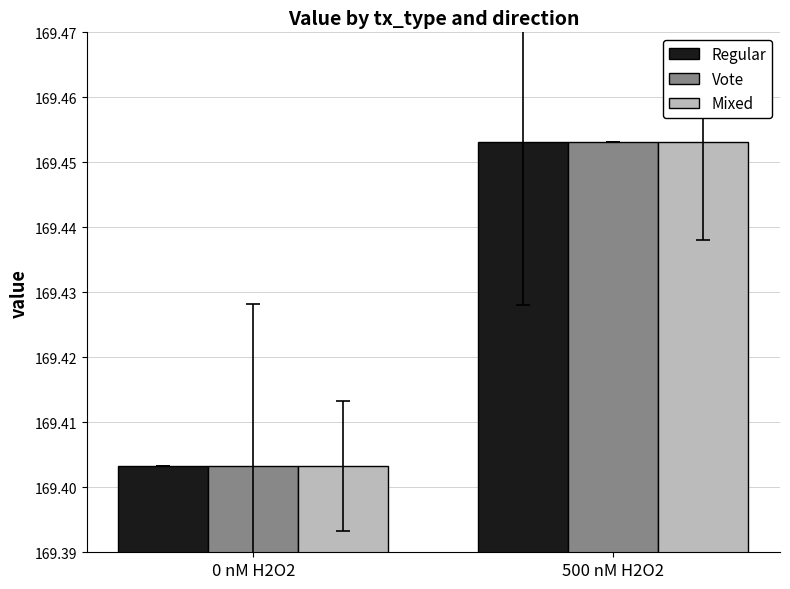

The value of Regular at 0 nM H2O2 is 285.1. True or false?

False